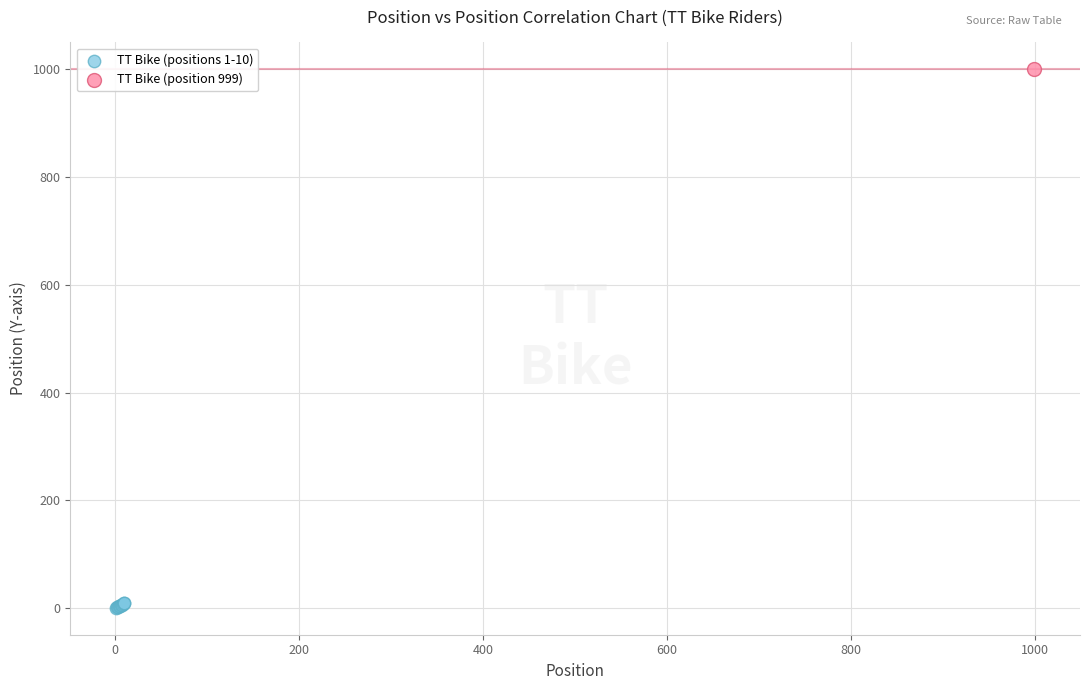

What are all the series names shown in the legend?

TT Bike (positions 1-10), TT Bike (position 999)